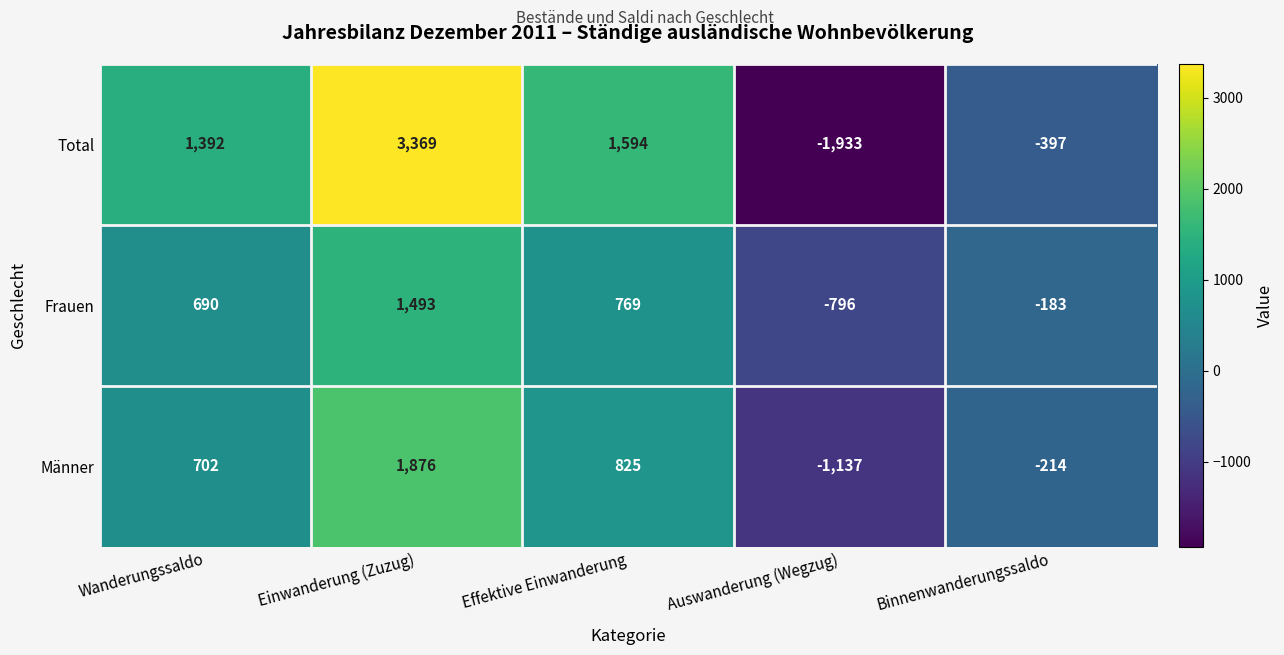

Is it true that Männer equals -1137 at Auswanderung (Wegzug)?

True